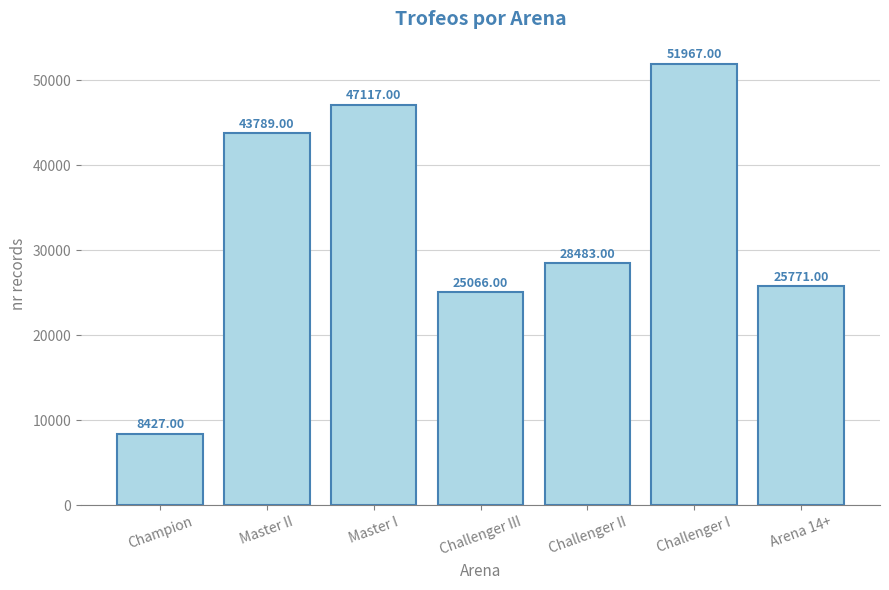

What is the label of the 5th bar from the right?

Master I